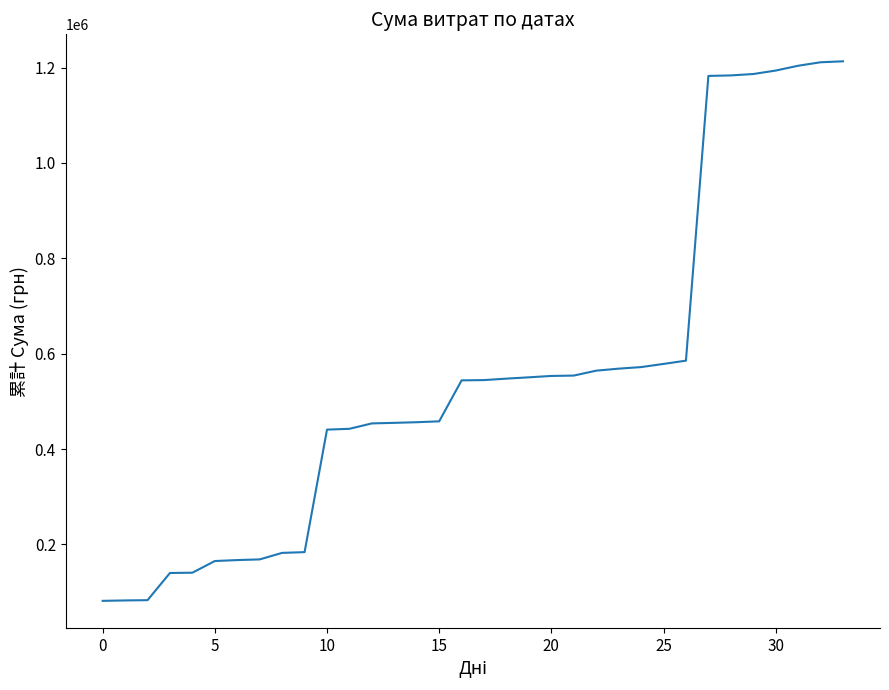

What is the minimum value shown in the chart?

81659.8